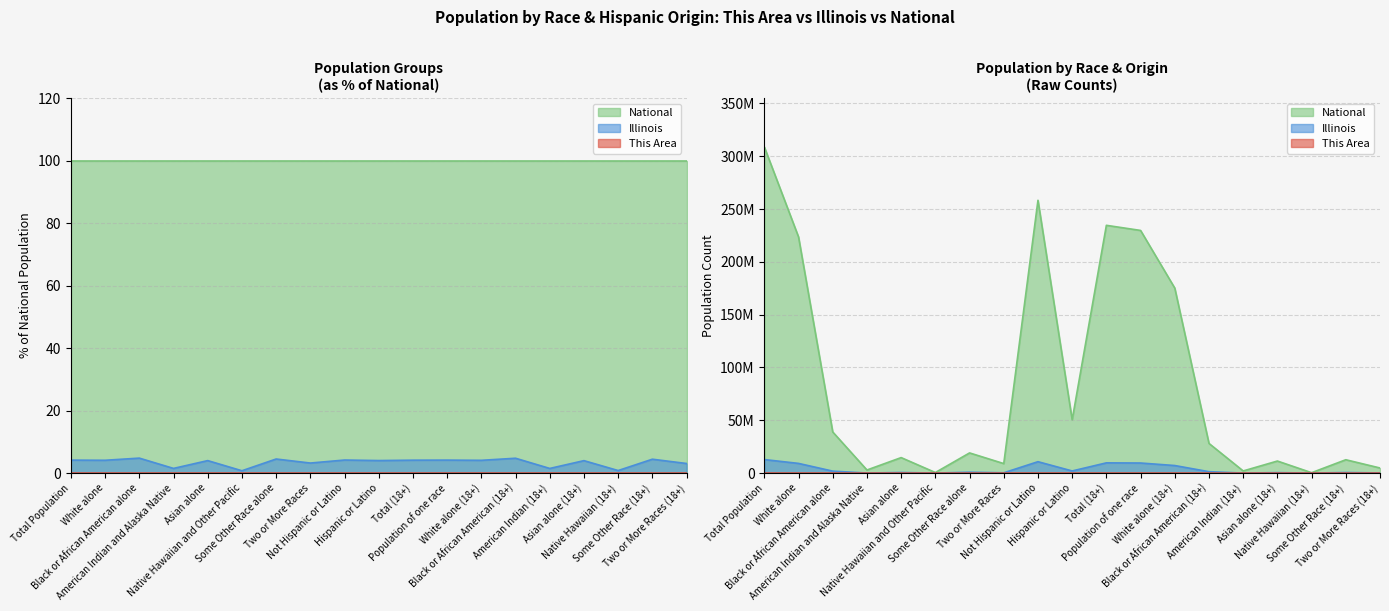

Between Population of one race and Some Other Race (18+), which series saw the biggest shift?

National